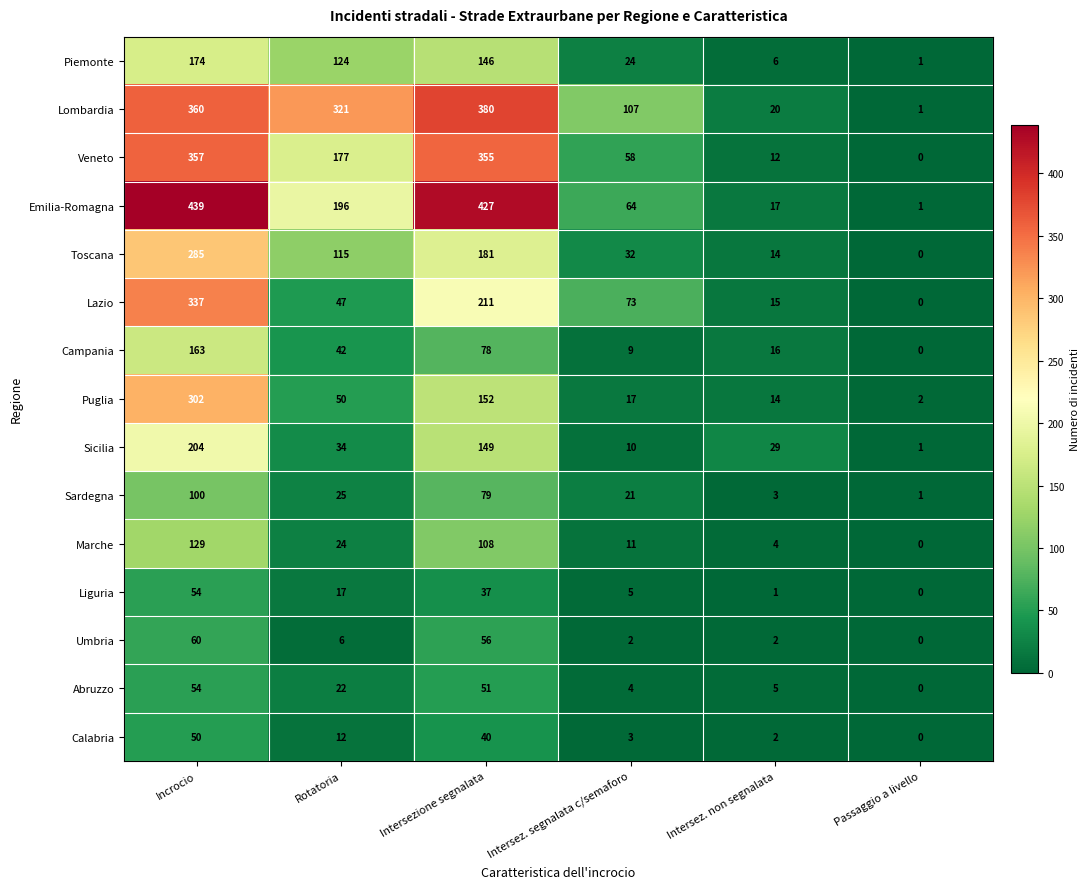

True or false: Piemonte has a value of 82 at Rotatoria.

False